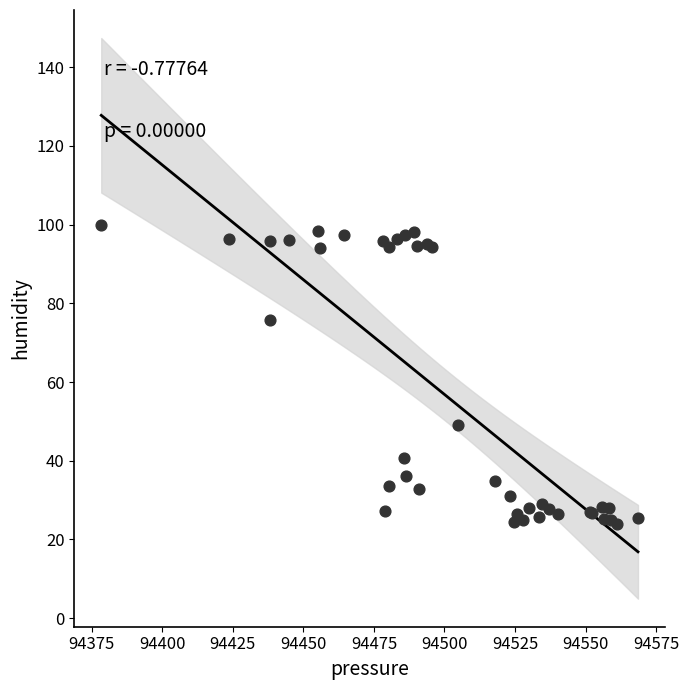

What Y value in the scatter plot is closest to 61?

49.0